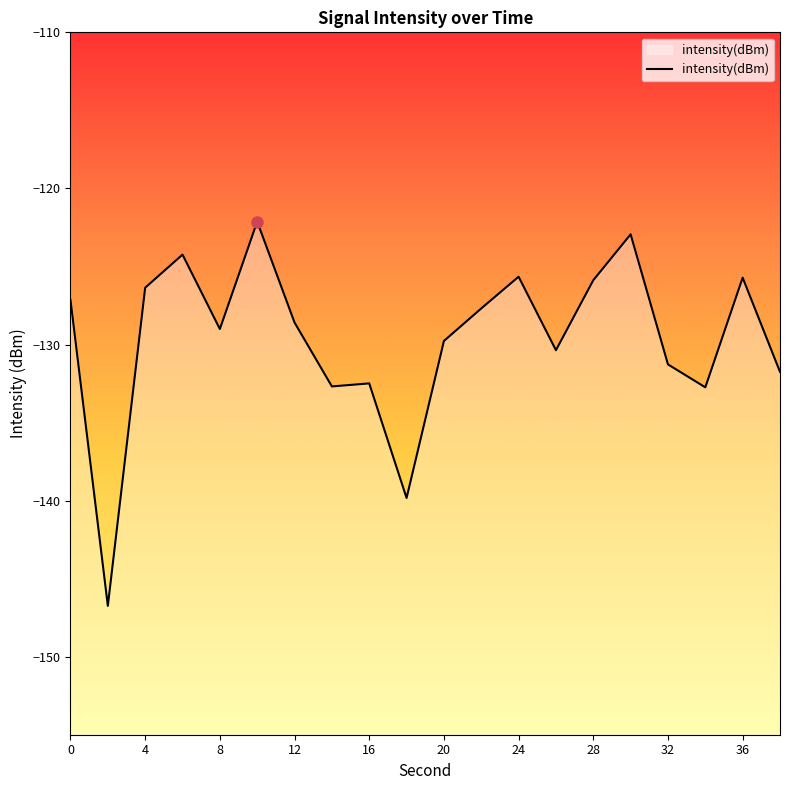

What is the minimum value shown in the chart?

-146.7